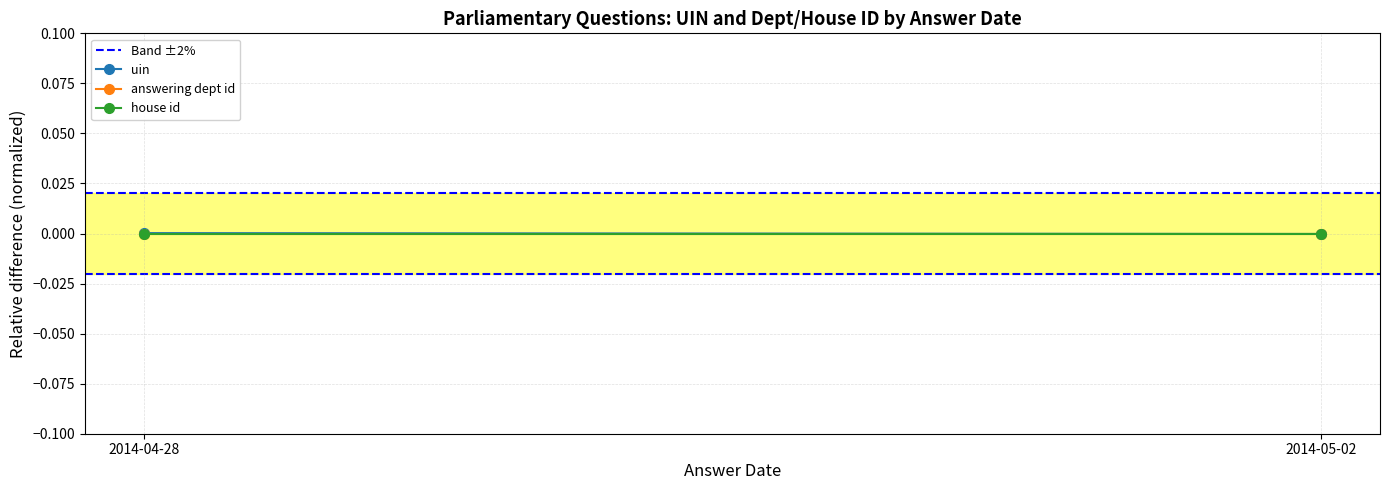

Is the value of answering dept id at 2014-05-02 greater than the value of house id at 2014-04-28?

No